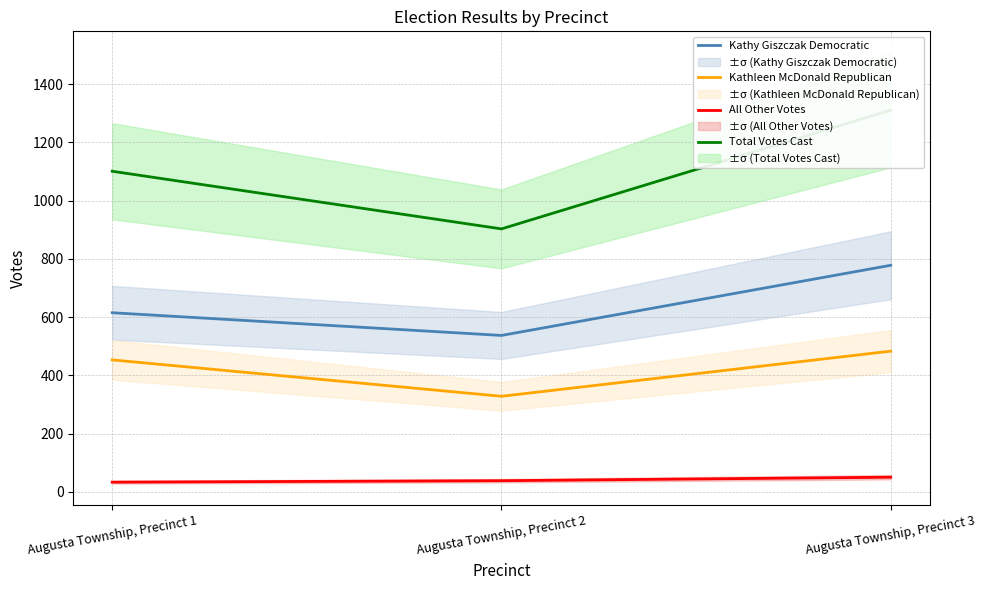

At which label does Kathleen McDonald Republican reach its minimum?

Augusta Township, Precinct 2